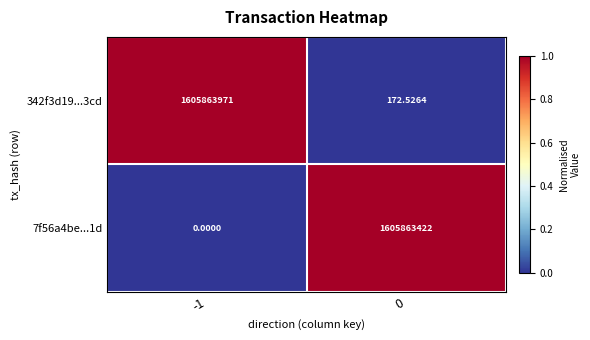

Is the value of 7f56a4be...1d at 0 greater than the value of 342f3d19...3cd at 0?

Yes